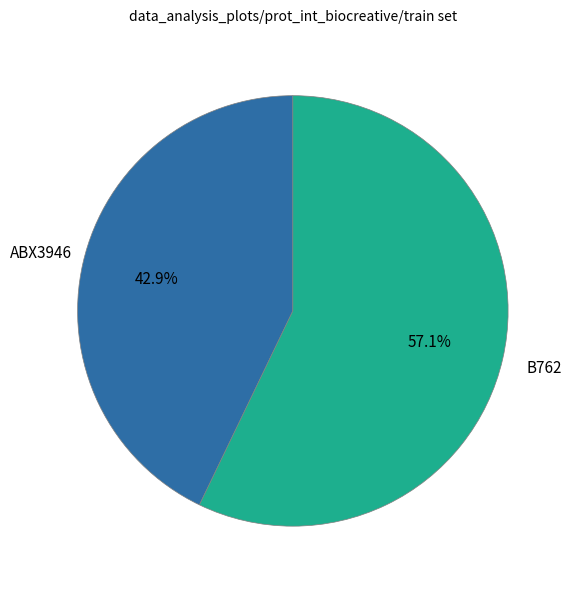

What is the majority slice?

B762